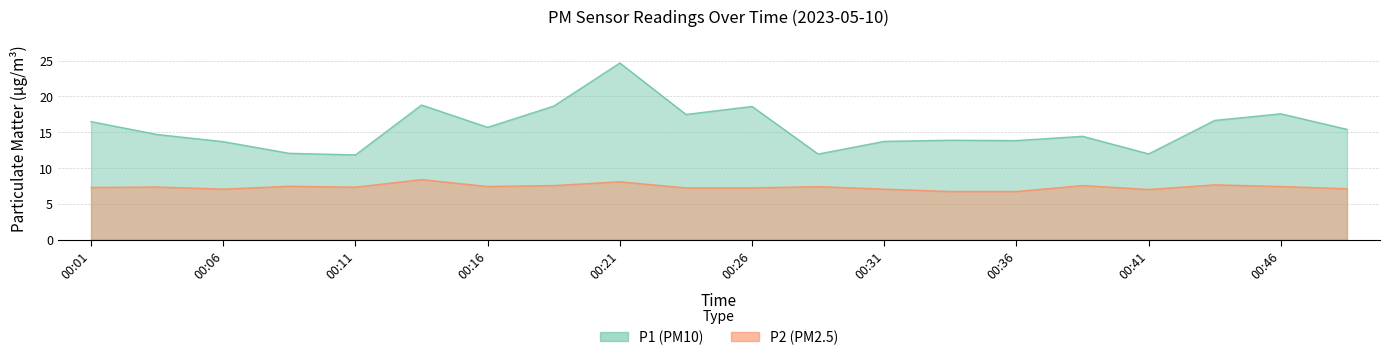

True or false: P1 has a value of 10.7 at 00:26.

False